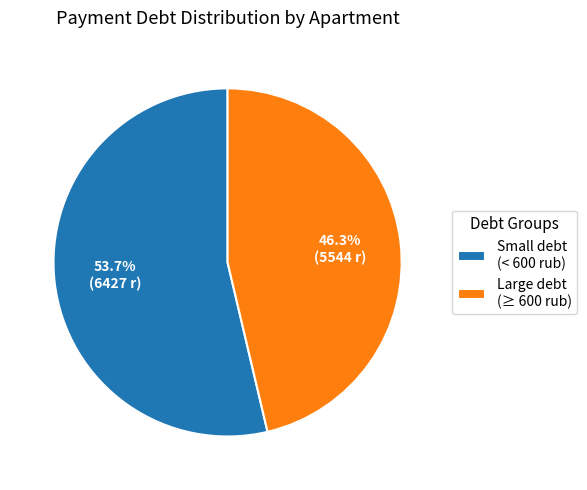

What portion of the pie excludes Large debt (≥ 600 rub)?

53.7%